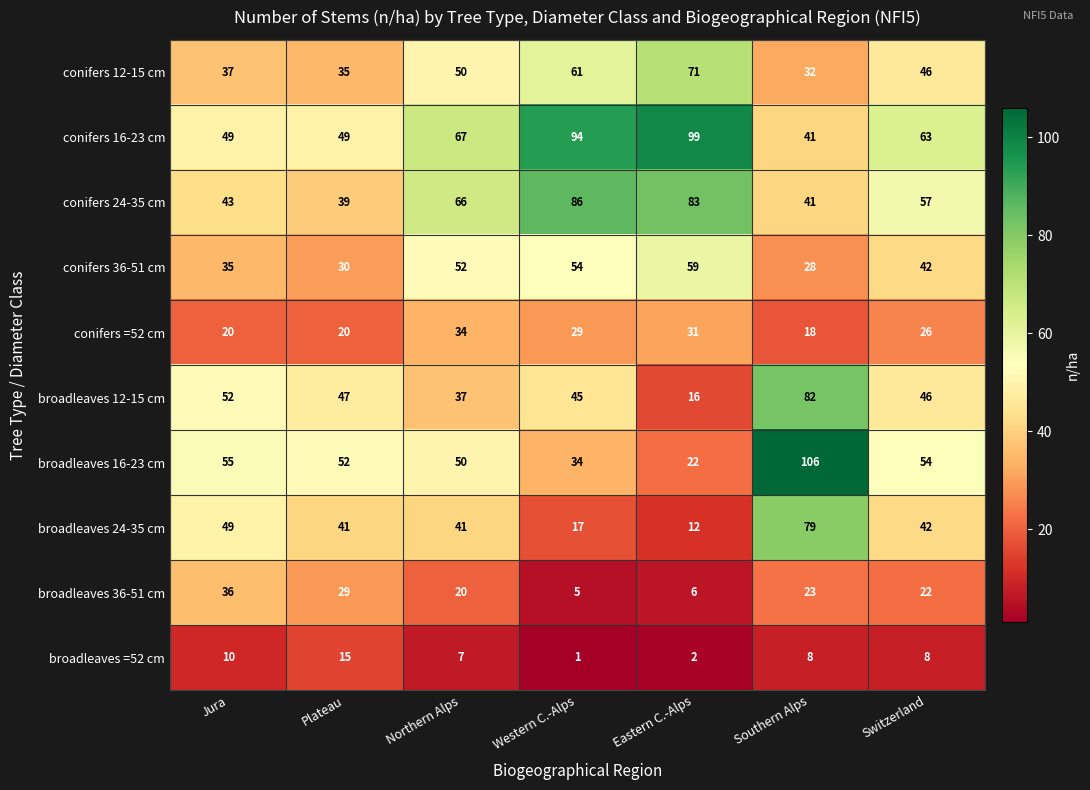

What is the difference between the maximum and second lowest values in the conifers 12-15 cm series?

36